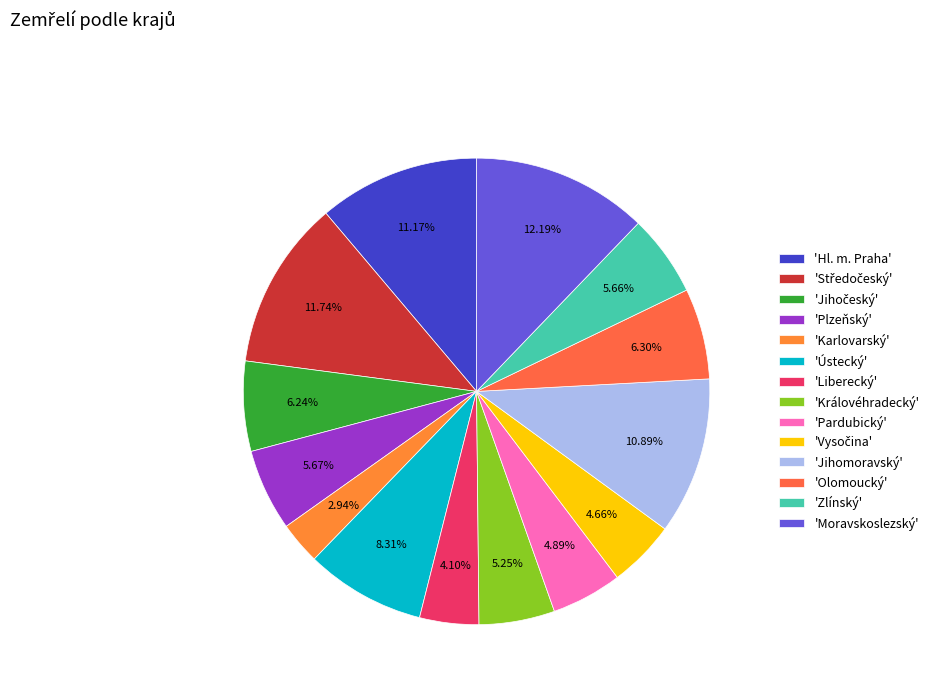

Does any single category account for the majority?

No